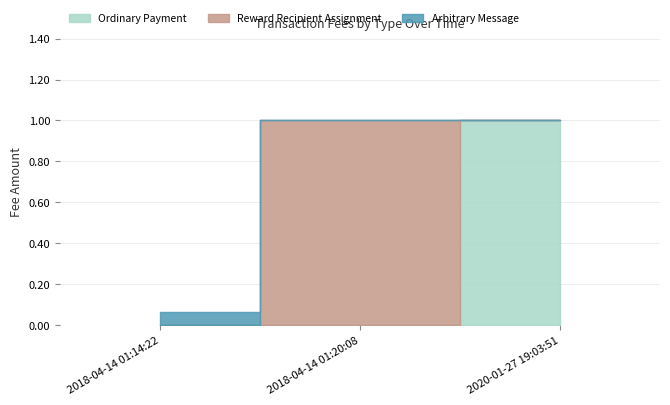

Which series has the widest spread of values?

Ordinary Payment